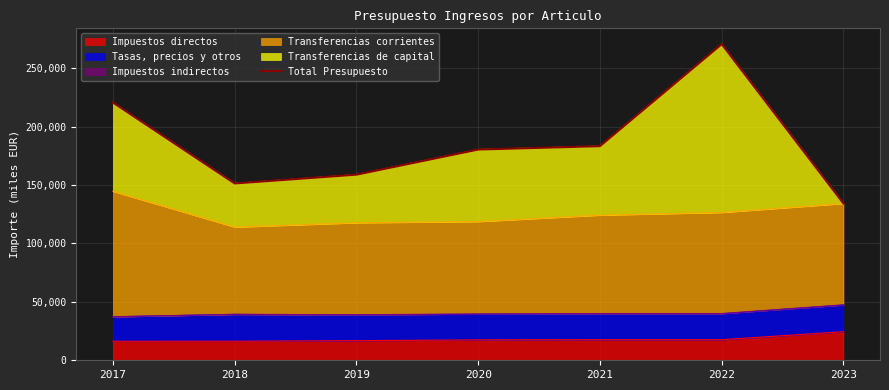

Does the chart display data point markers on the line(s)?

No